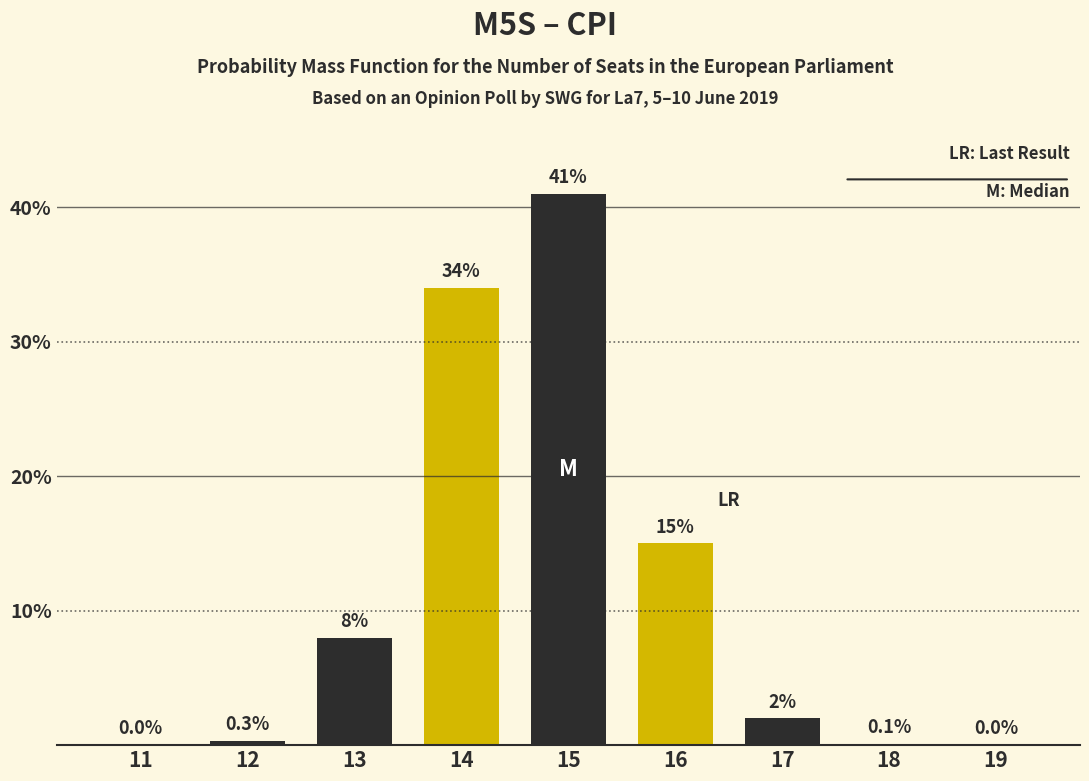

Reading right to left, extract all data points from this chart.

19=0.0	18=0.1	17=2.0	16=15.0	15=41.0	14=34.0	13=8.0	12=0.3	11=0.0